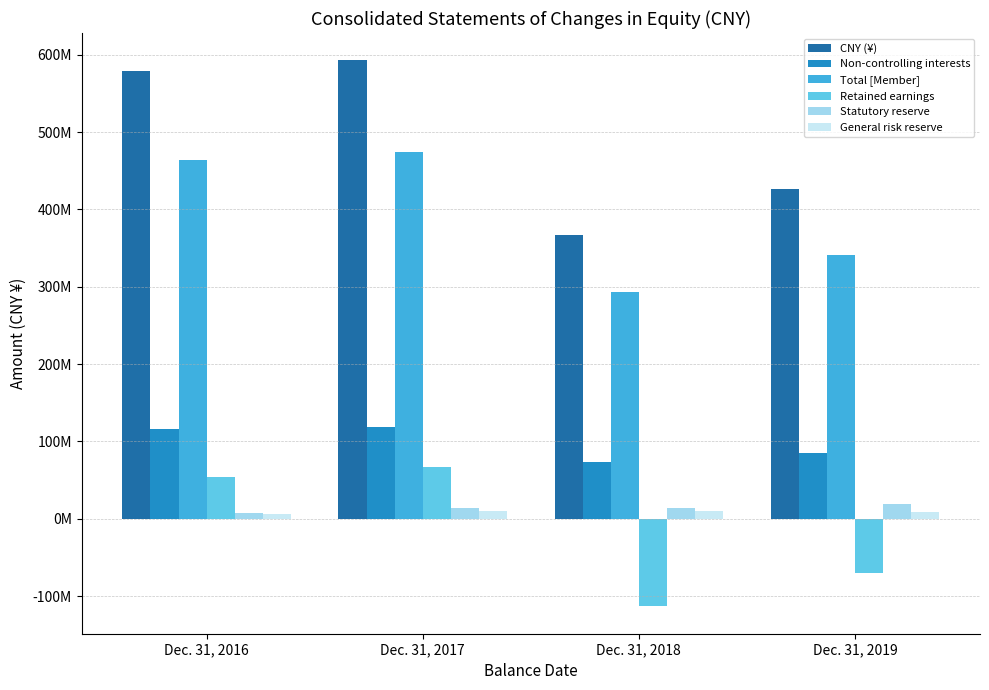

Is it true that General risk reserve equals 9180000 at Dec. 31, 2019?

True